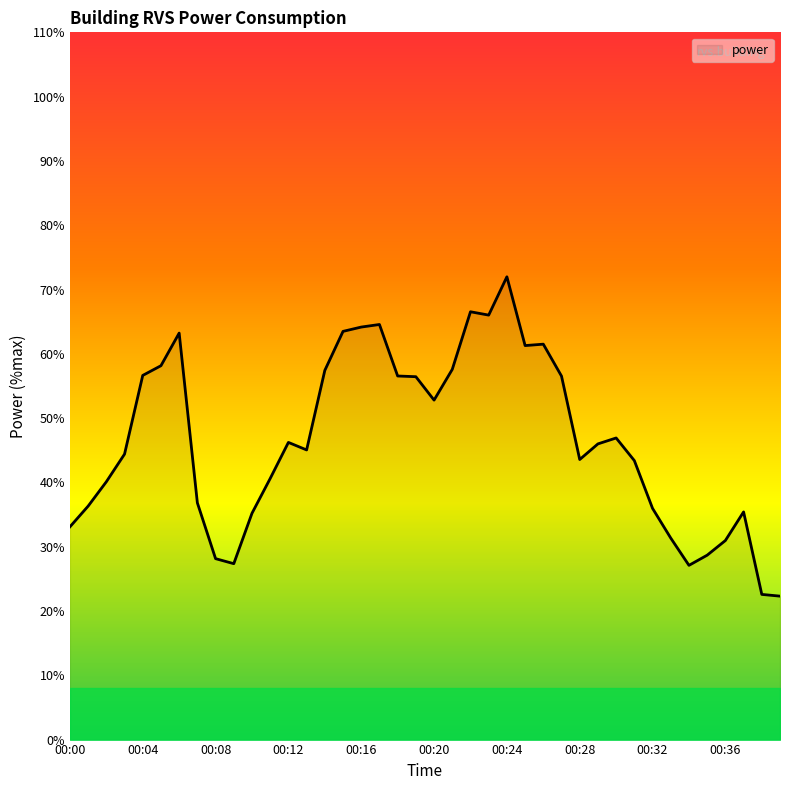

What is the greatest value displayed?

72.0